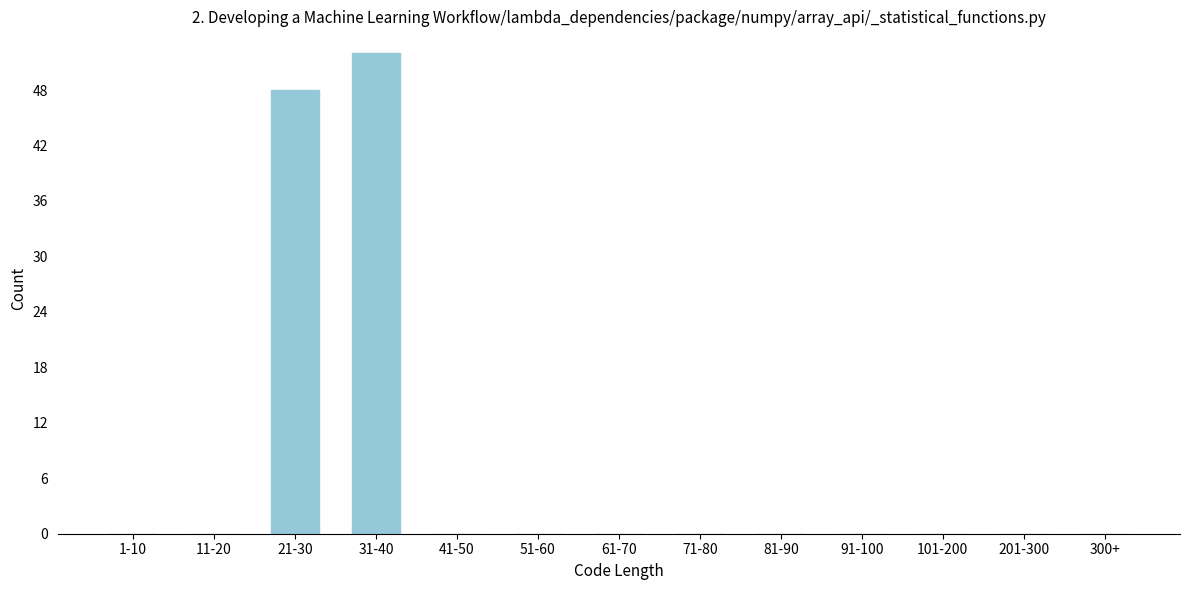

Reading right to left, what are all the values shown in this chart?

300+=0	201-300=0	101-200=0	91-100=0	81-90=0	71-80=0	61-70=0	51-60=0	41-50=0	31-40=52	21-30=48	11-20=0	1-10=0